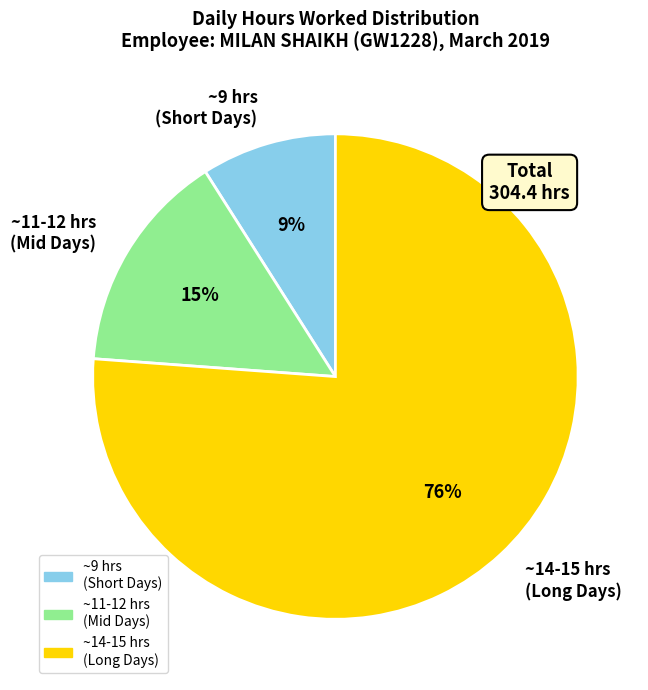

To the nearest percent, what portion does ~14-15 hrs (Long Days) represent?

76%